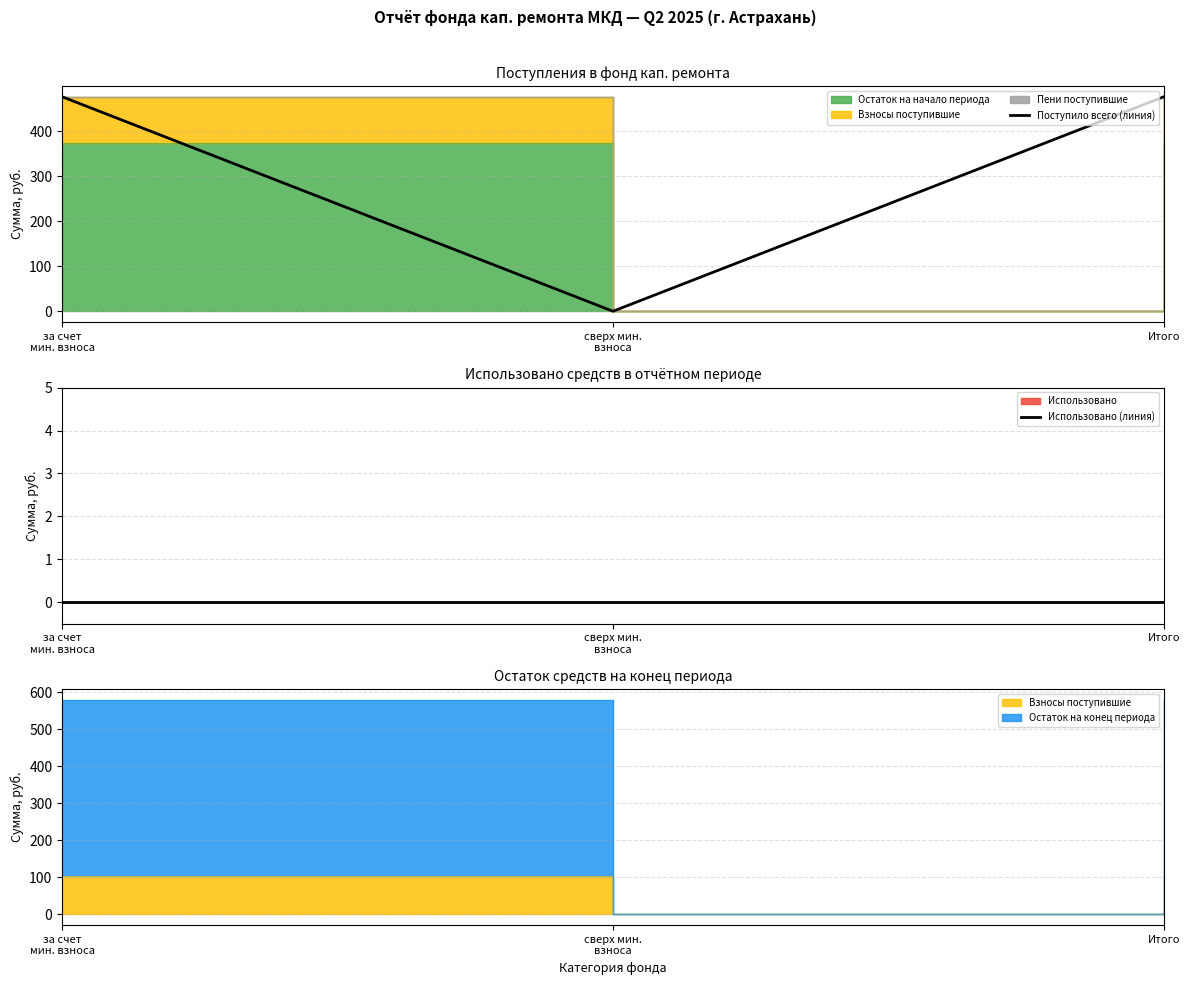

At which label does Поступило всего (линия) first exceed 475?

за счет
мин. взноса